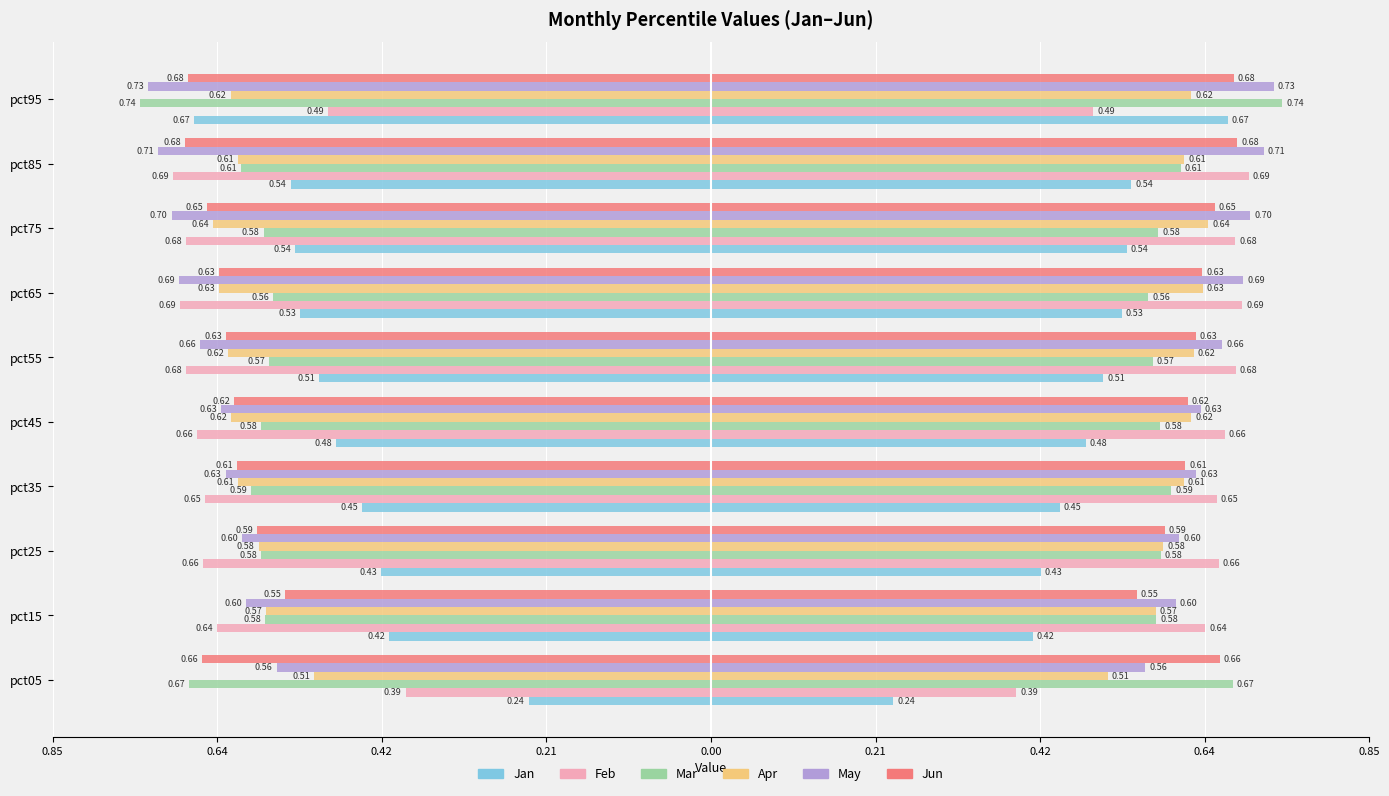

Which series has the widest spread of values?

Jan